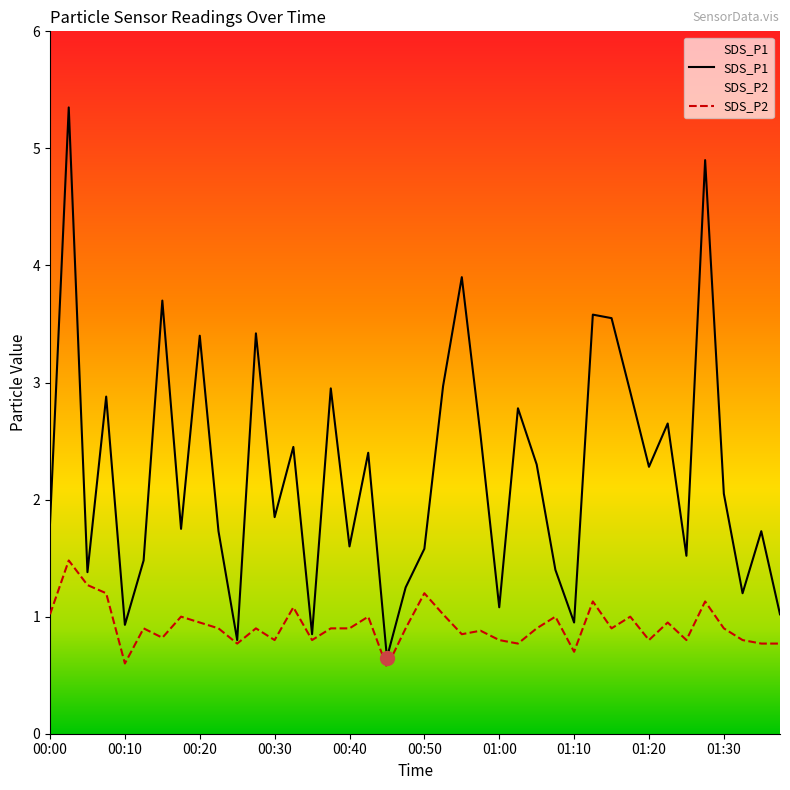

At which category is the sum across all series the highest?

00:03